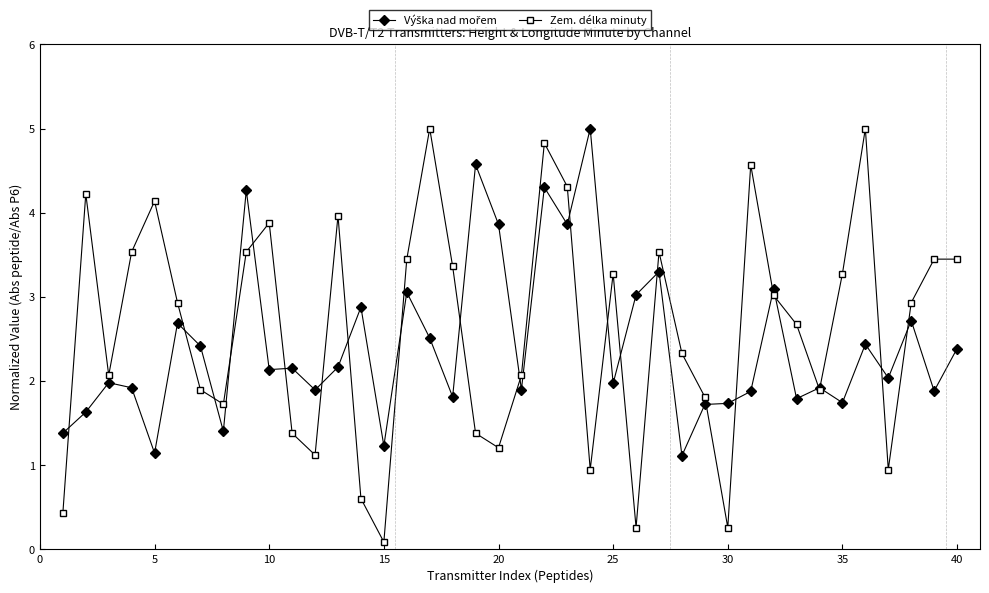

What is the minimum value shown in the chart?

0.1